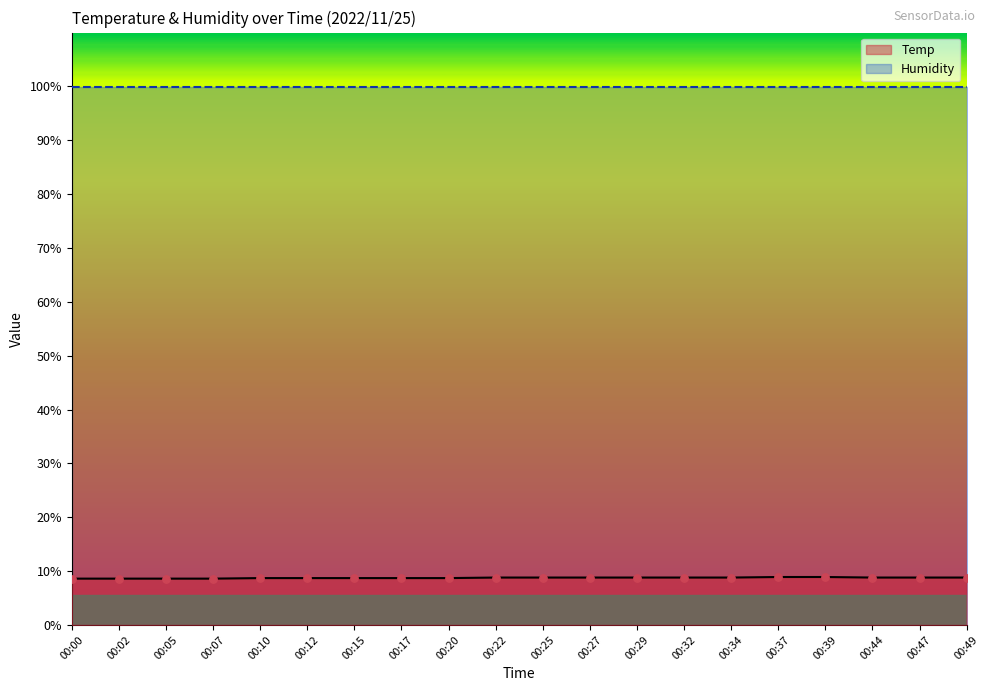

What is the change in value from 00:00 to 00:47?

+0.2